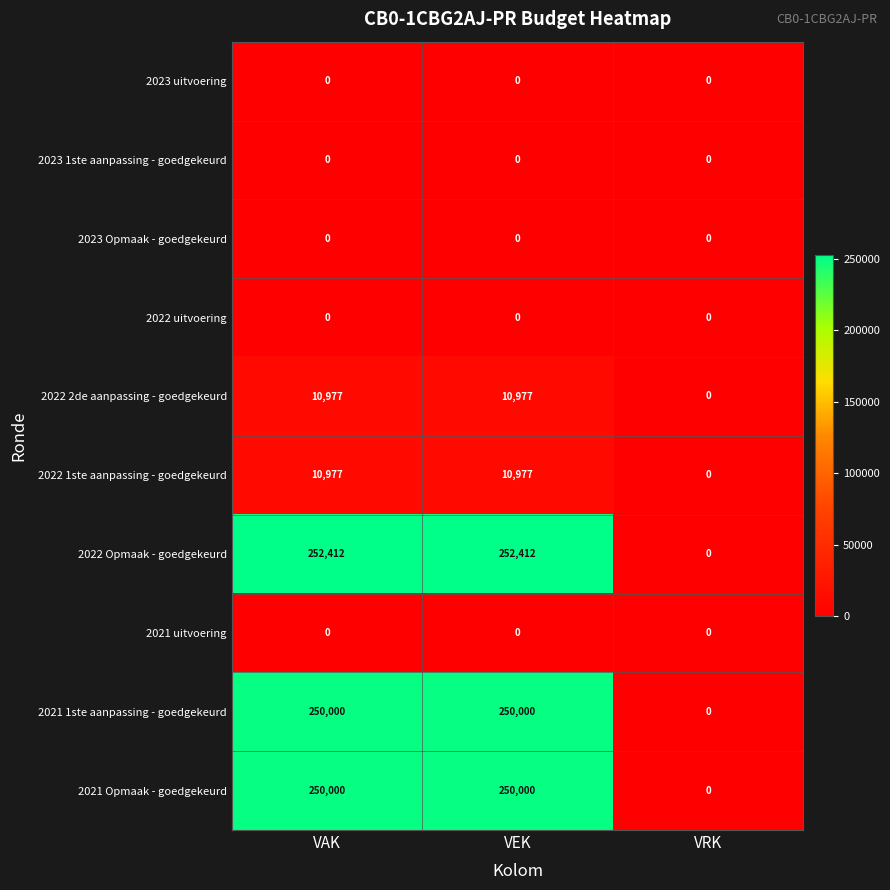

How many data points does each series have?

3